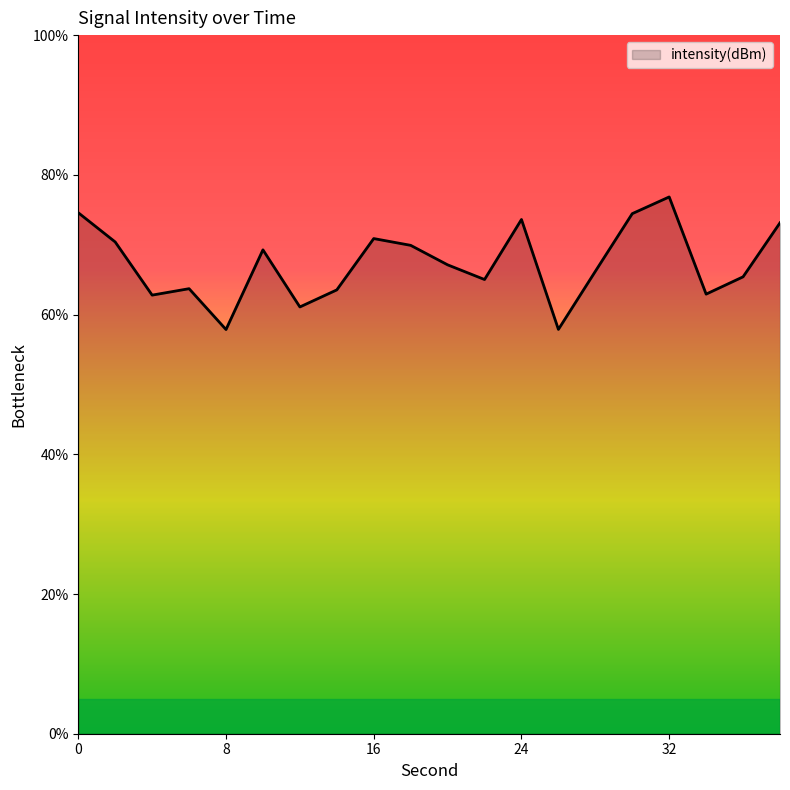

What is the greatest value displayed?

76.8